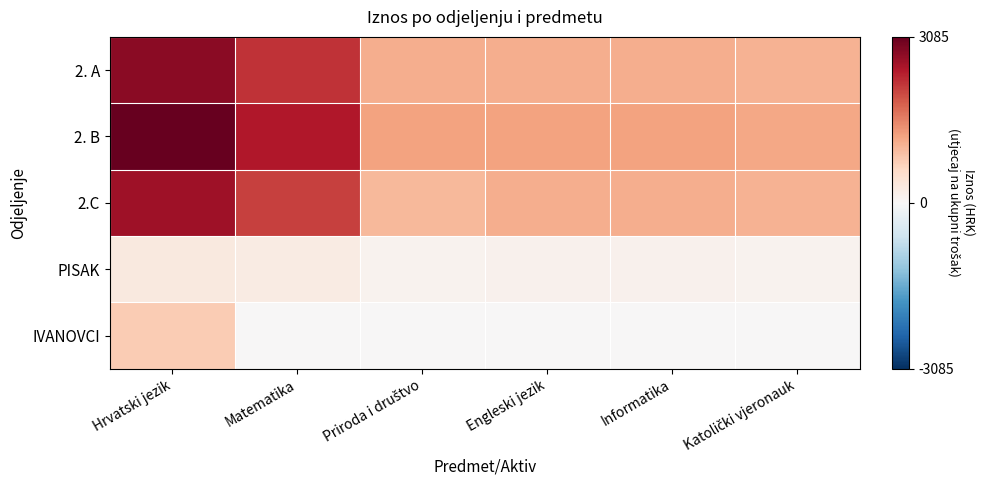

Which series has the widest spread of values?

2. B